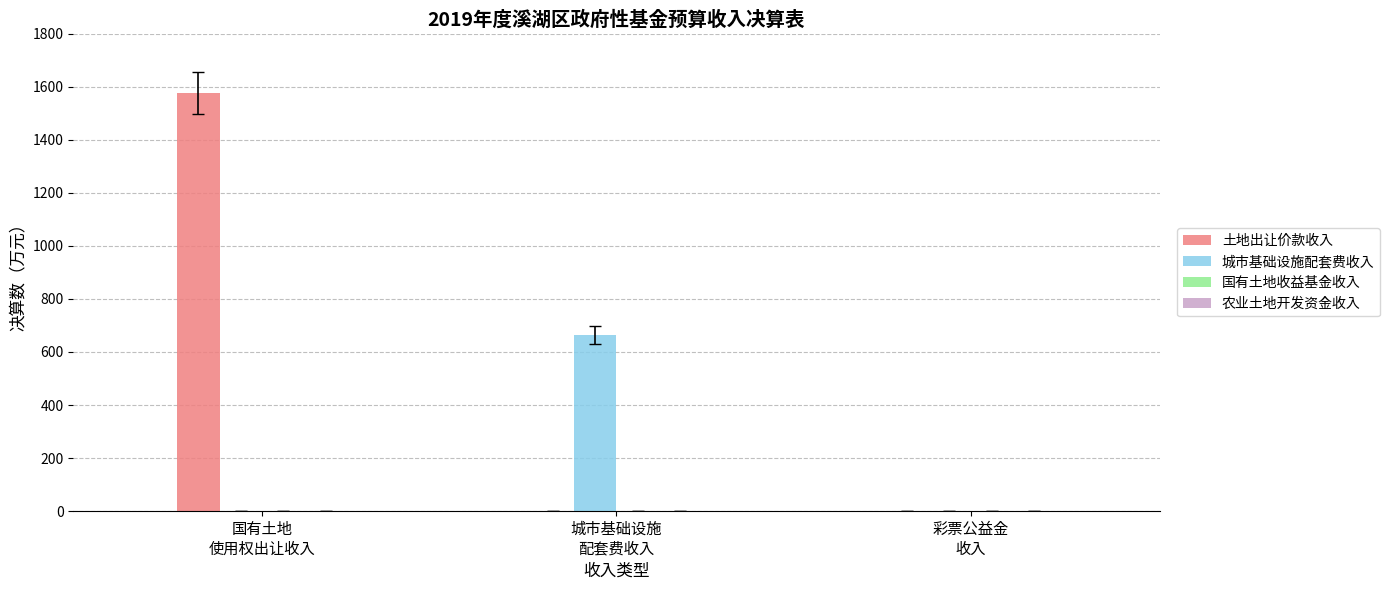

Which series has the largest total across all categories?

土地出让价款收入